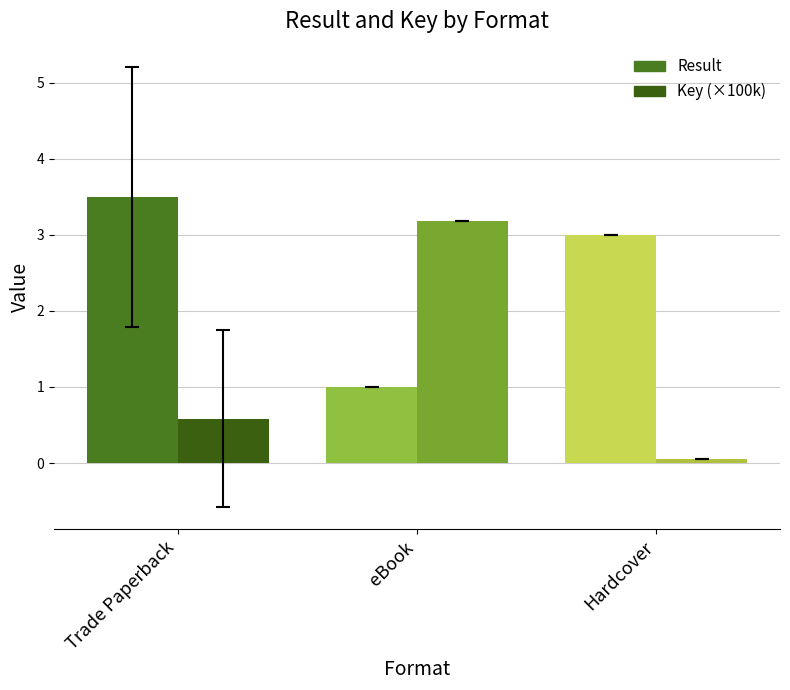

The value of Key (×100k) at Hardcover is 0.1. True or false?

False